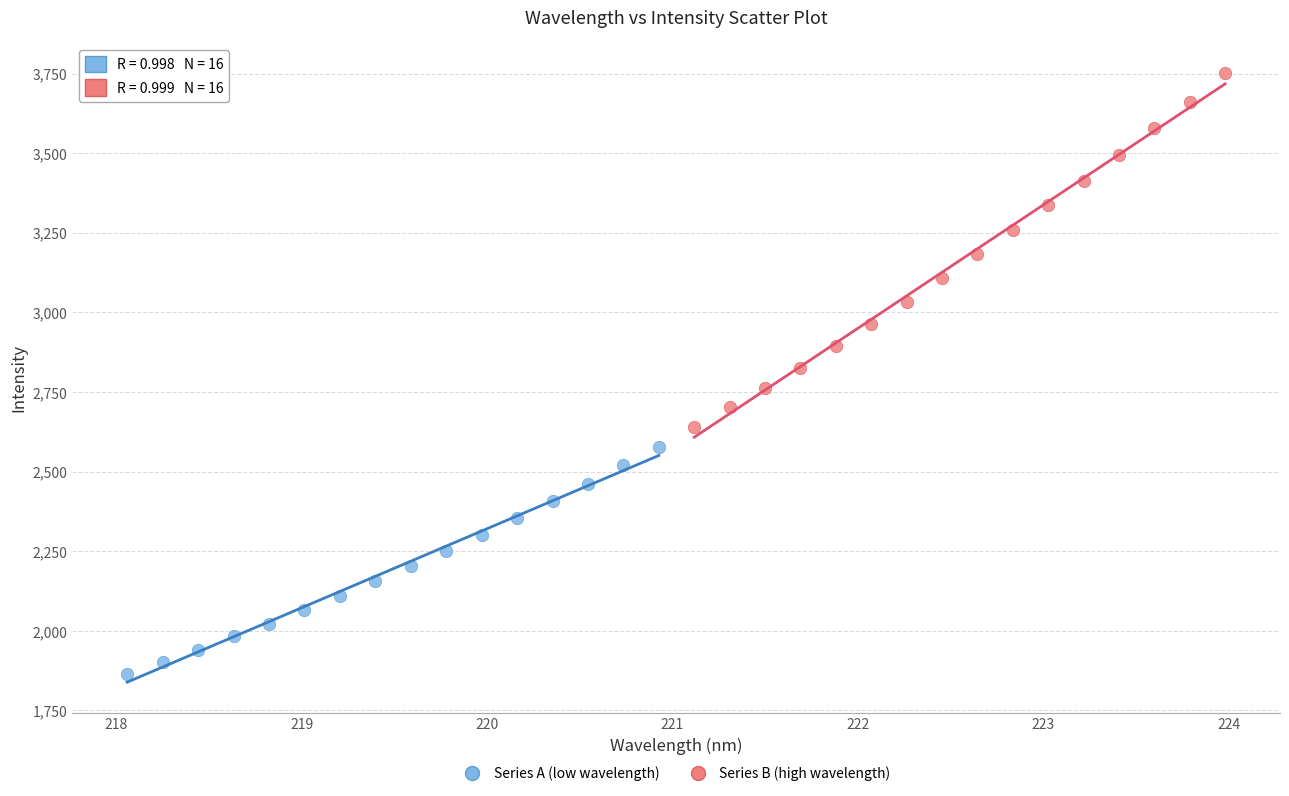

What are all the series names shown in the legend?

Series A (low wavelength), Series B (high wavelength)